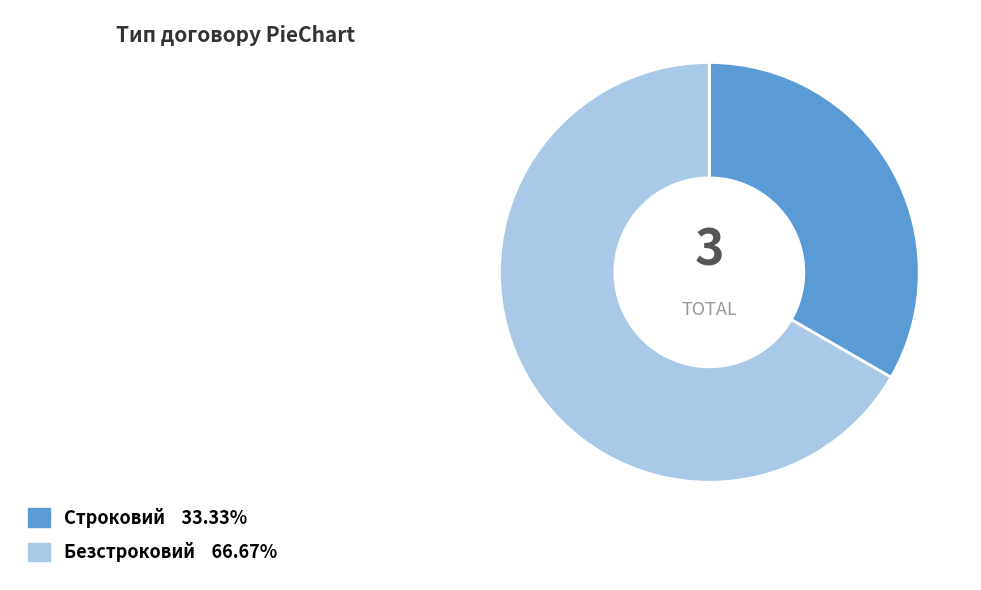

Is it true that Строковий is 33% of the pie?

True